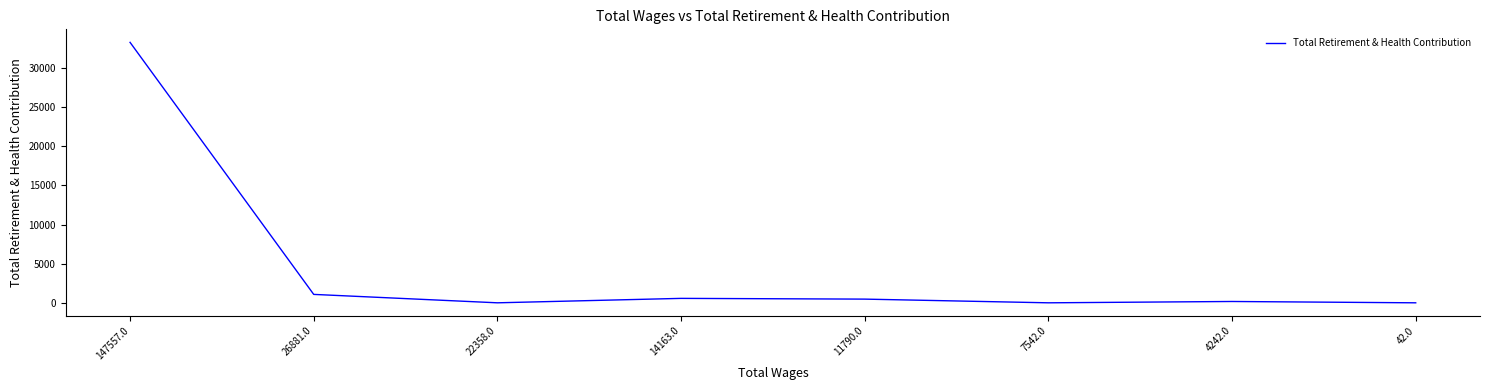

The value at 147557.0 is 56418. True or false?

False